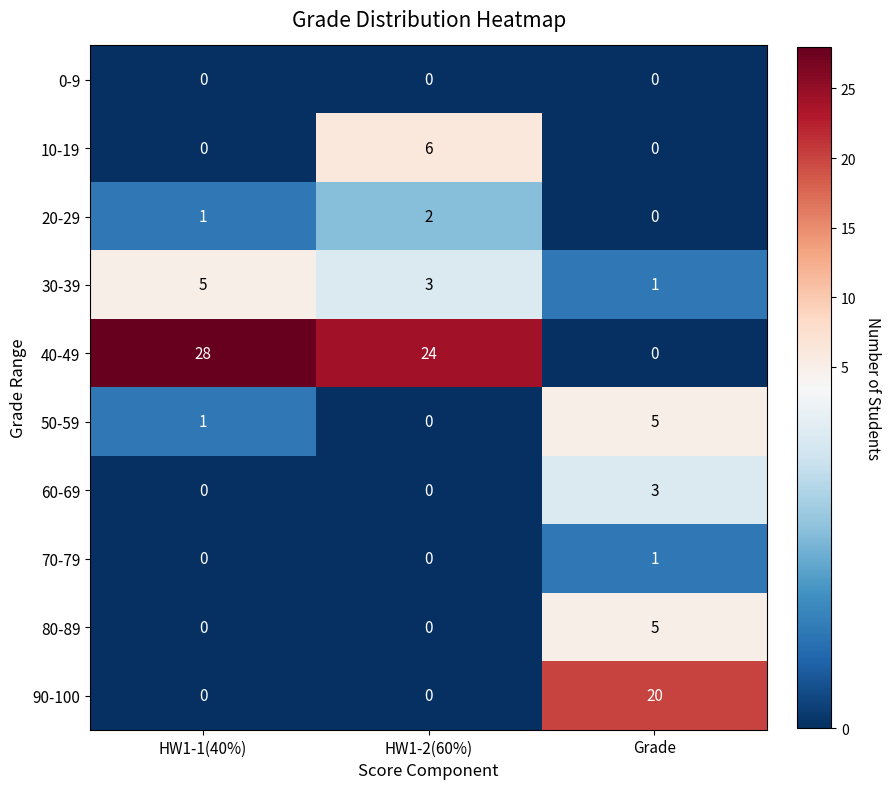

What is the sum of all 60-69 values?

3